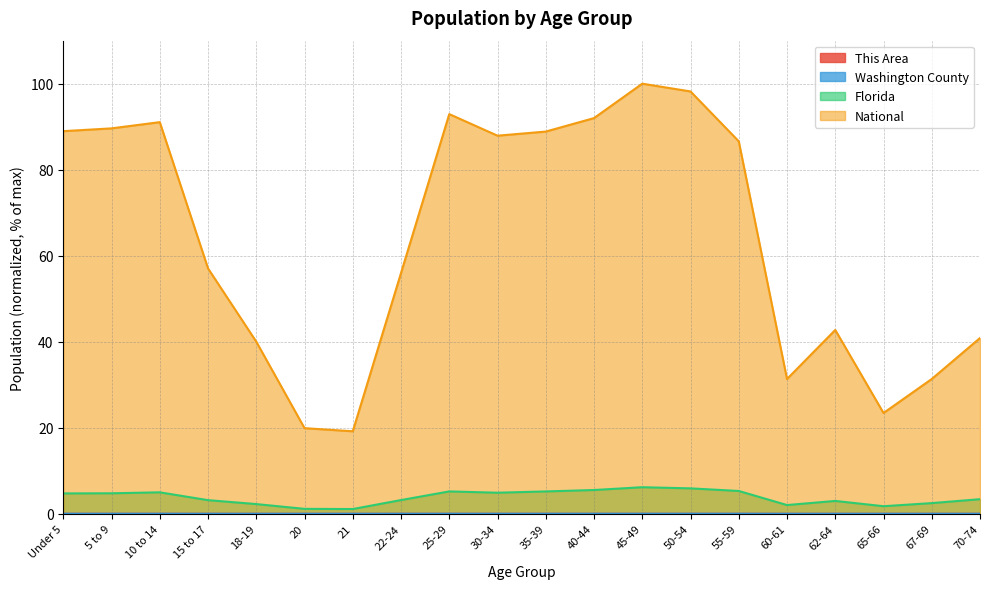

How many lines are shown in the chart?

4